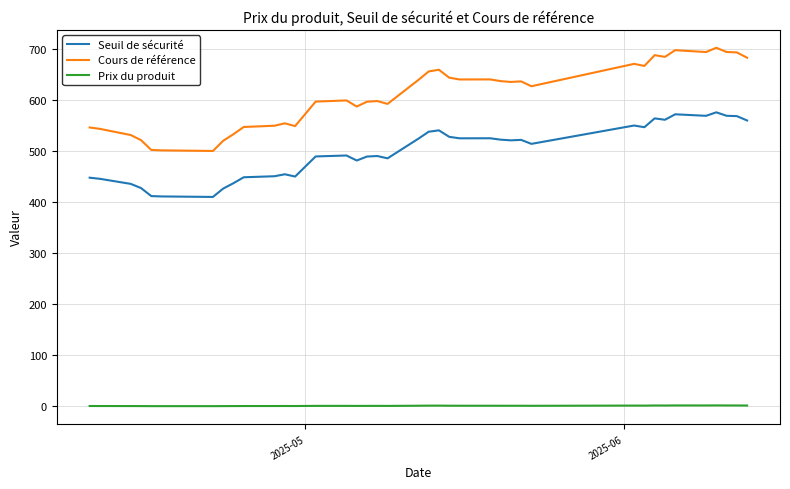

How many lines are shown in the chart?

3